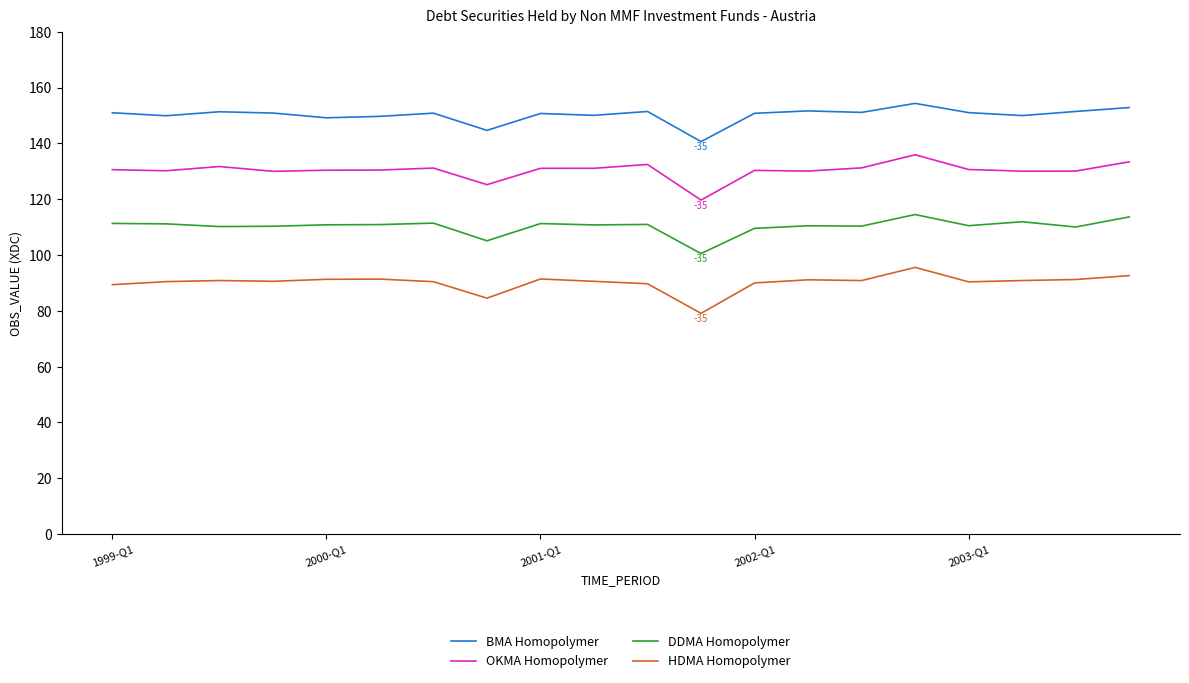

True or false: HDMA Homopolymer and OKMA Homopolymer cross at least once.

False